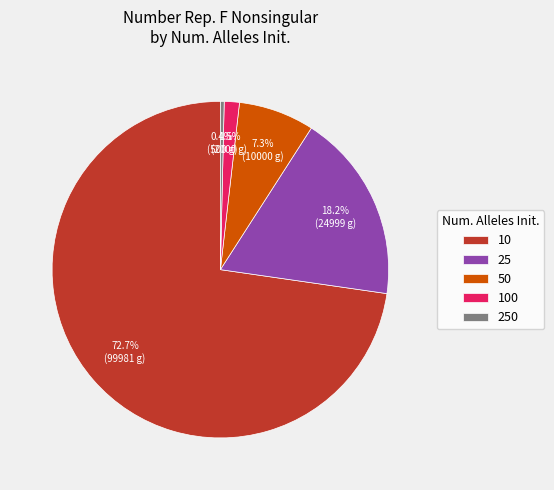

Do 100 and 10 together represent more than half of the pie?

Yes